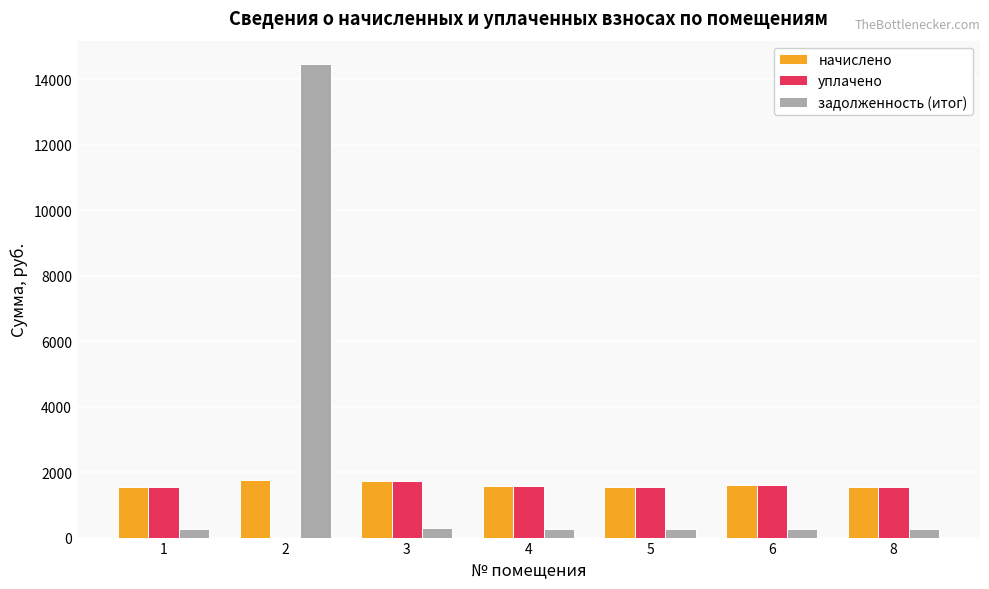

What is the total value across all series at 2?

16209.4